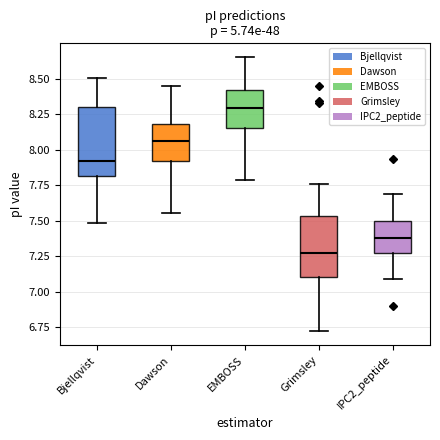

Reading left to right, transcribe this box plot: for each box, give where its median line is, the range the box spans, and where its two whiskers end, as read against the y-axis. The values are not printed on the chart, so give them approximately, as read against the axis.

Bjellqvist: median 7.90, box 7.80 to 8.30, whiskers 7.50 to 8.50
Dawson: median 8.05, box 7.90 to 8.20, whiskers 7.55 to 8.45
EMBOSS: median 8.30, box 8.15 to 8.40, whiskers 7.80 to 8.65
Grimsley: median 7.25, box 7.10 to 7.55, whiskers 6.70 to 7.75
IPC2_peptide: median 7.40, box 7.25 to 7.50, whiskers 7.10 to 7.70